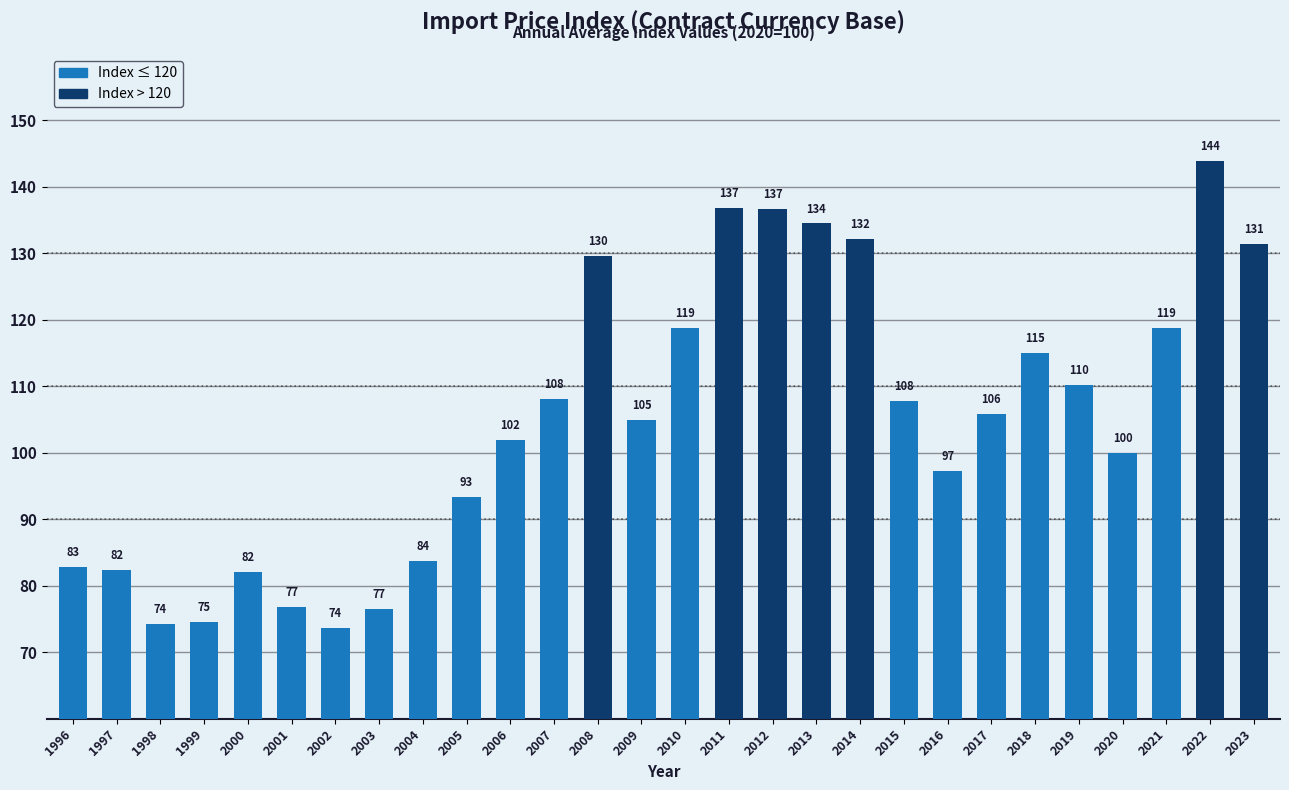

What is the value of the 16th bar from the left?

136.8